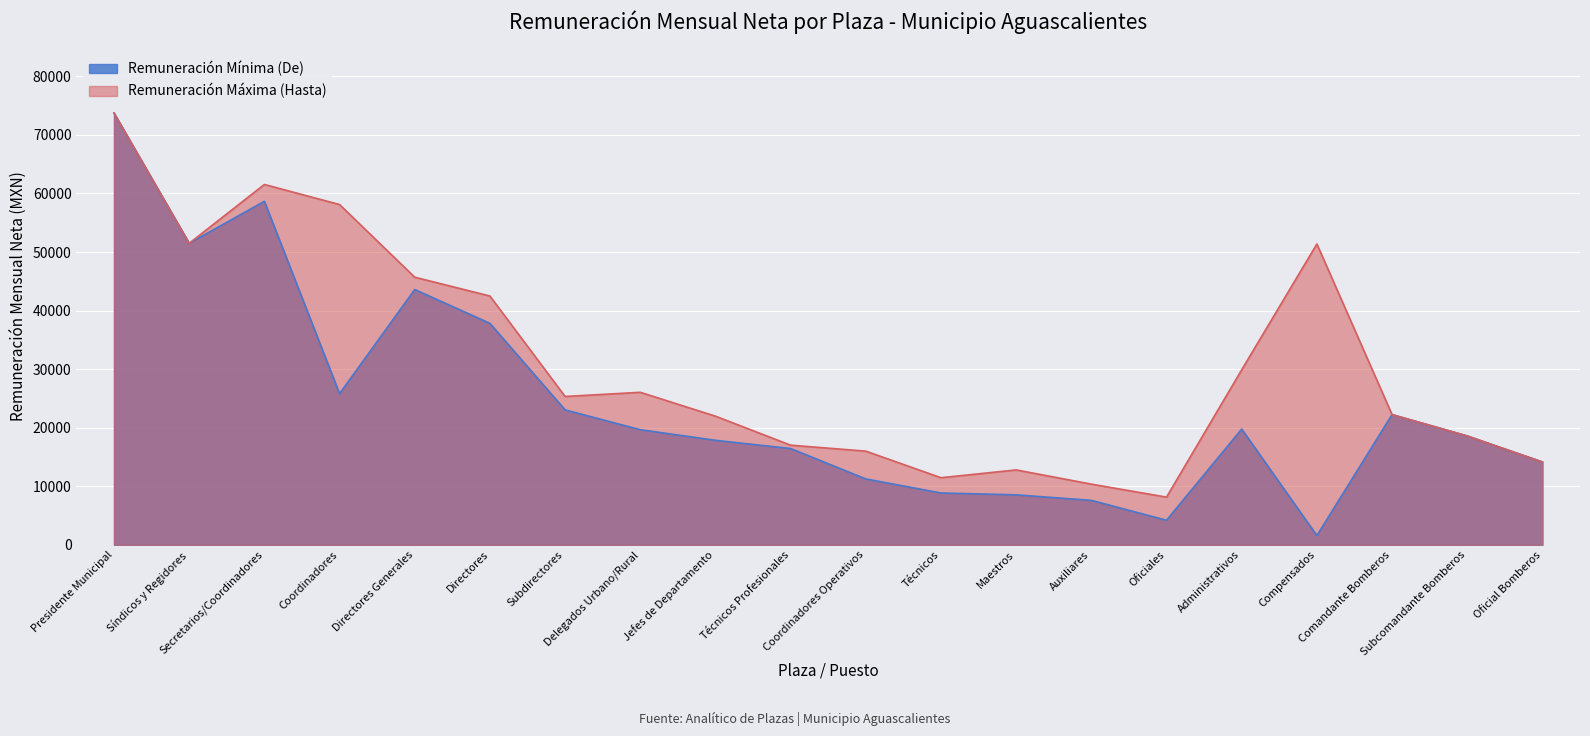

Which series has the largest range (max minus min)?

Remuneración Mínima (De)